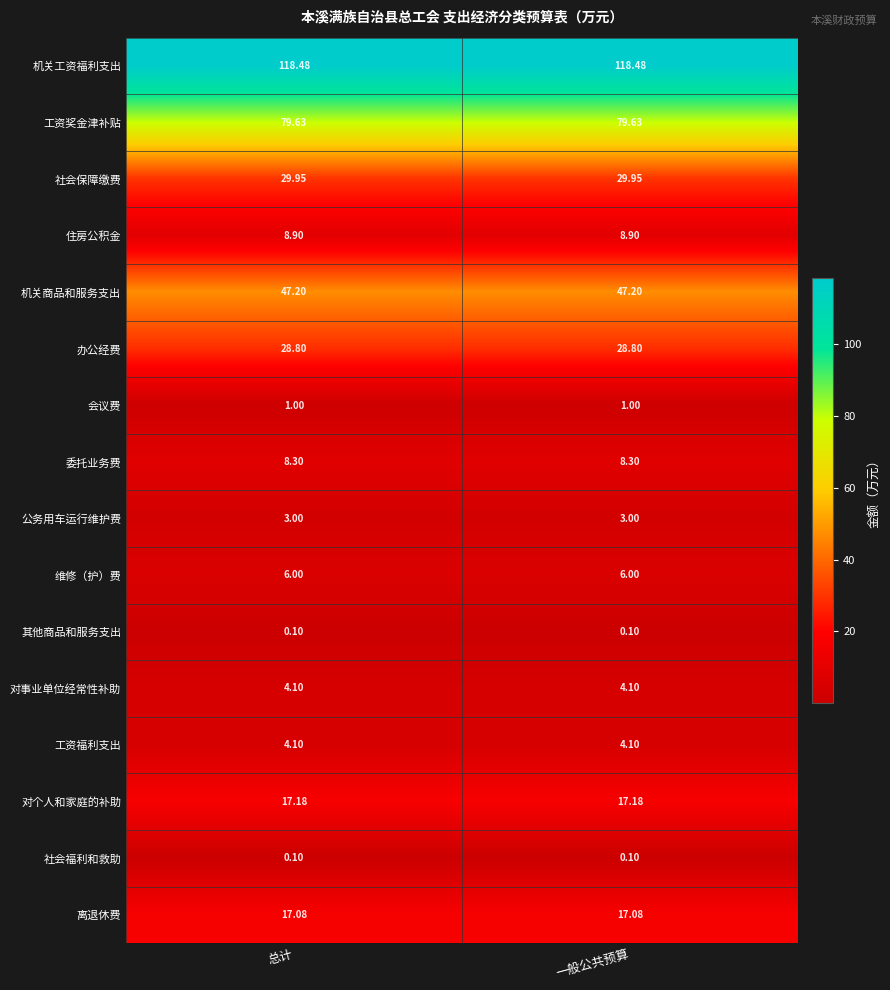

How many series are shown in this chart?

16